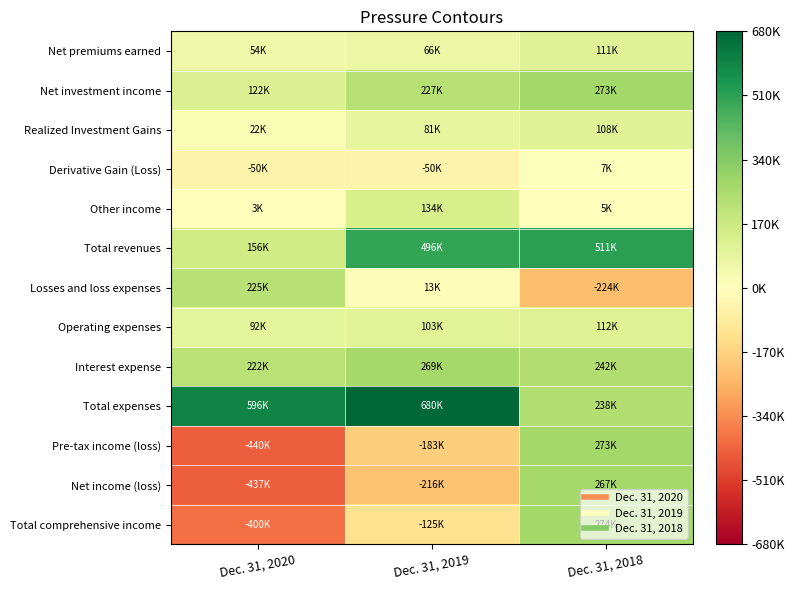

At how many categories does at least one series exceed 518000?

2